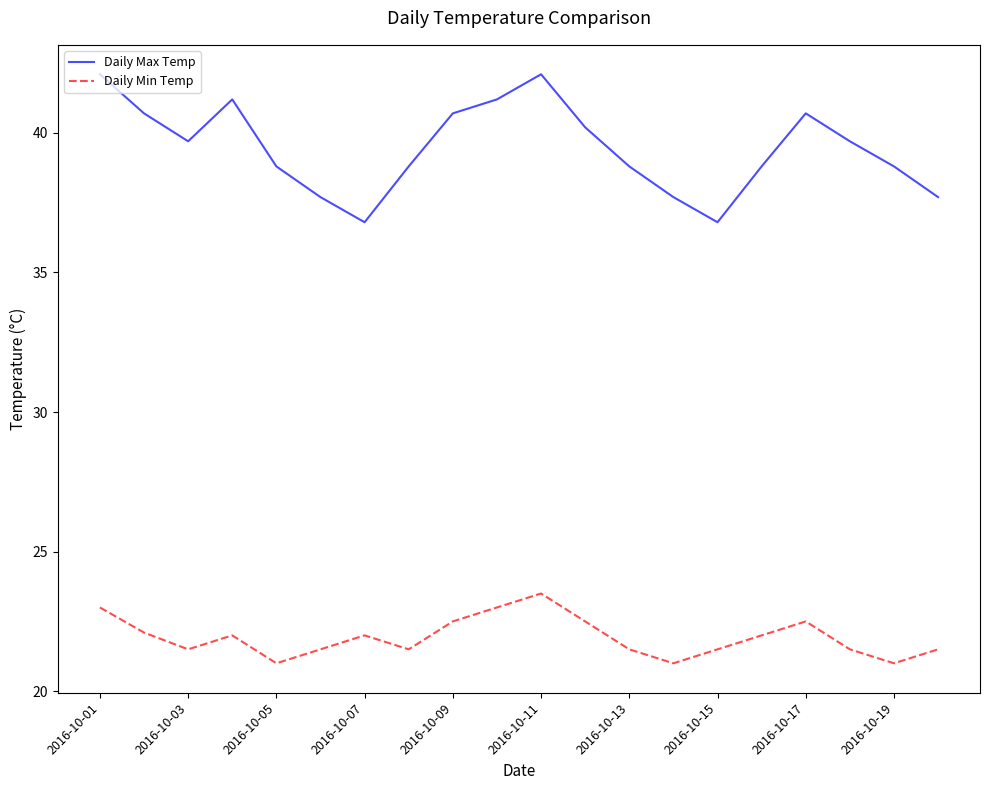

List the series in order of their overall mean, highest first.

Daily Max Temp, Daily Min Temp